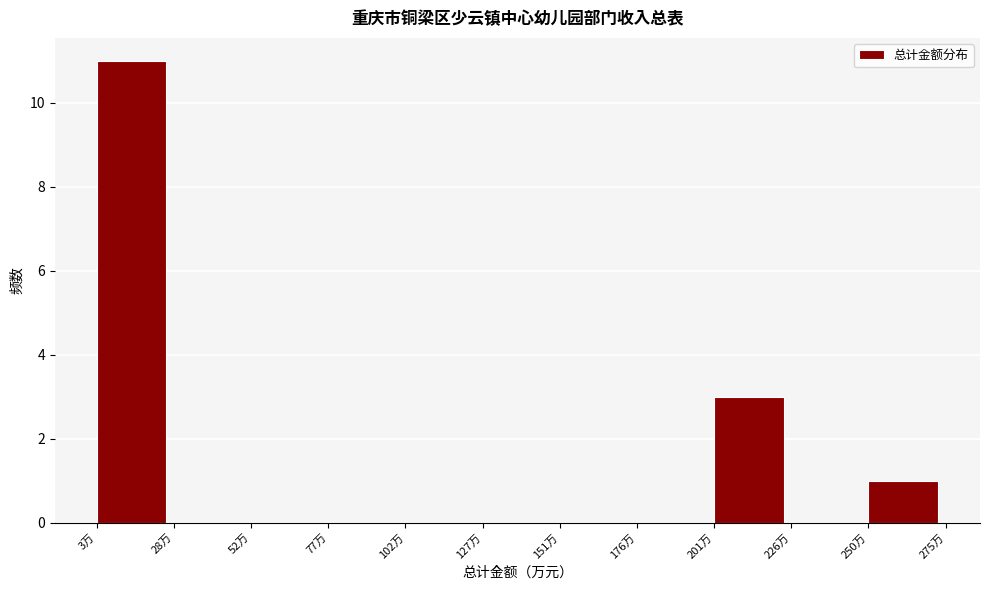

Which range on the x-axis has the tallest bar?

5 to 30